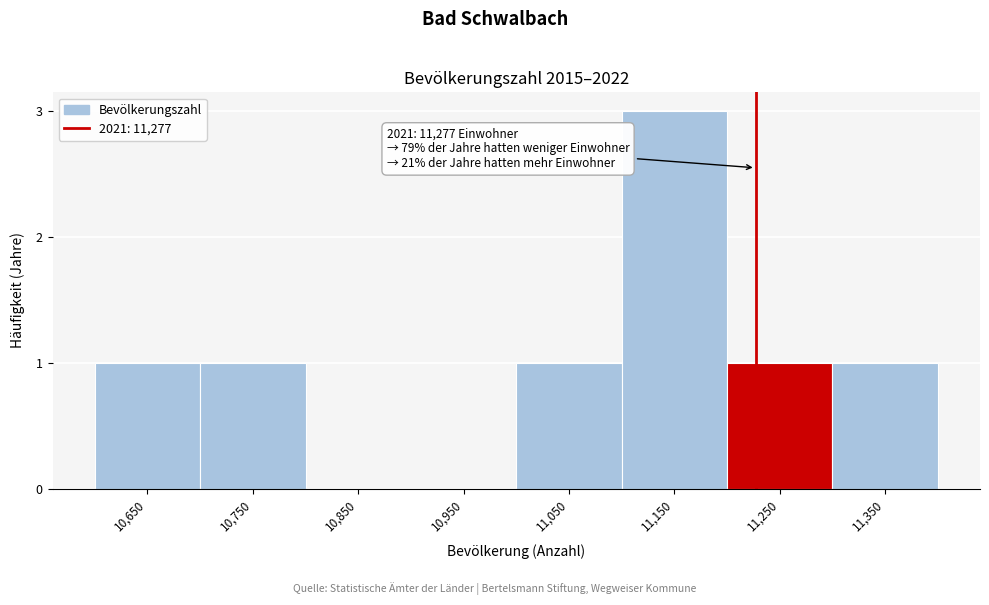

Reading left to right, transcribe all the data shown in this chart.

10,650=1	10,750=1	10,850=0	10,950=0	11,050=1	11,150=3	11,250=1	11,350=1